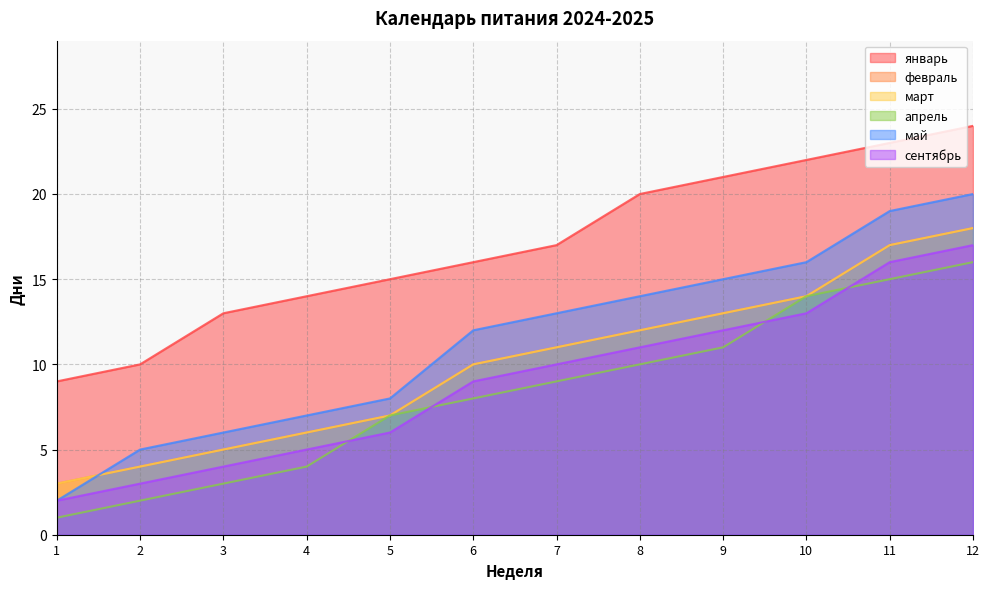

Which series ends up on top after the final intersection of май and февраль?

май